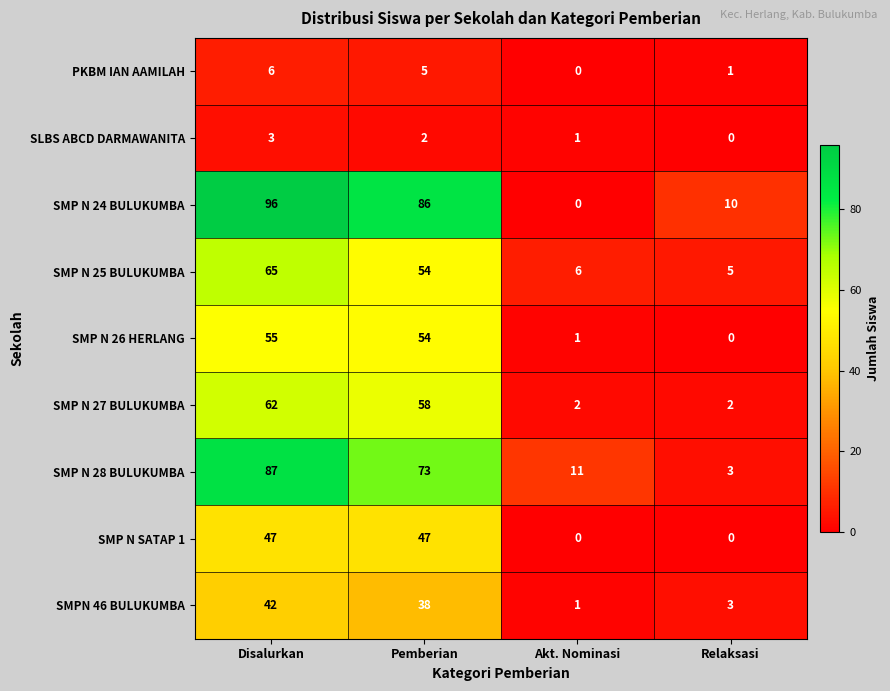

List the series in order of their peak value, lowest first.

SLBS ABCD DARMAWANITA, PKBM IAN AAMILAH, SMPN 46 BULUKUMBA, SMP N SATAP 1, SMP N 26 HERLANG, SMP N 27 BULUKUMBA, SMP N 25 BULUKUMBA, SMP N 28 BULUKUMBA, SMP N 24 BULUKUMBA